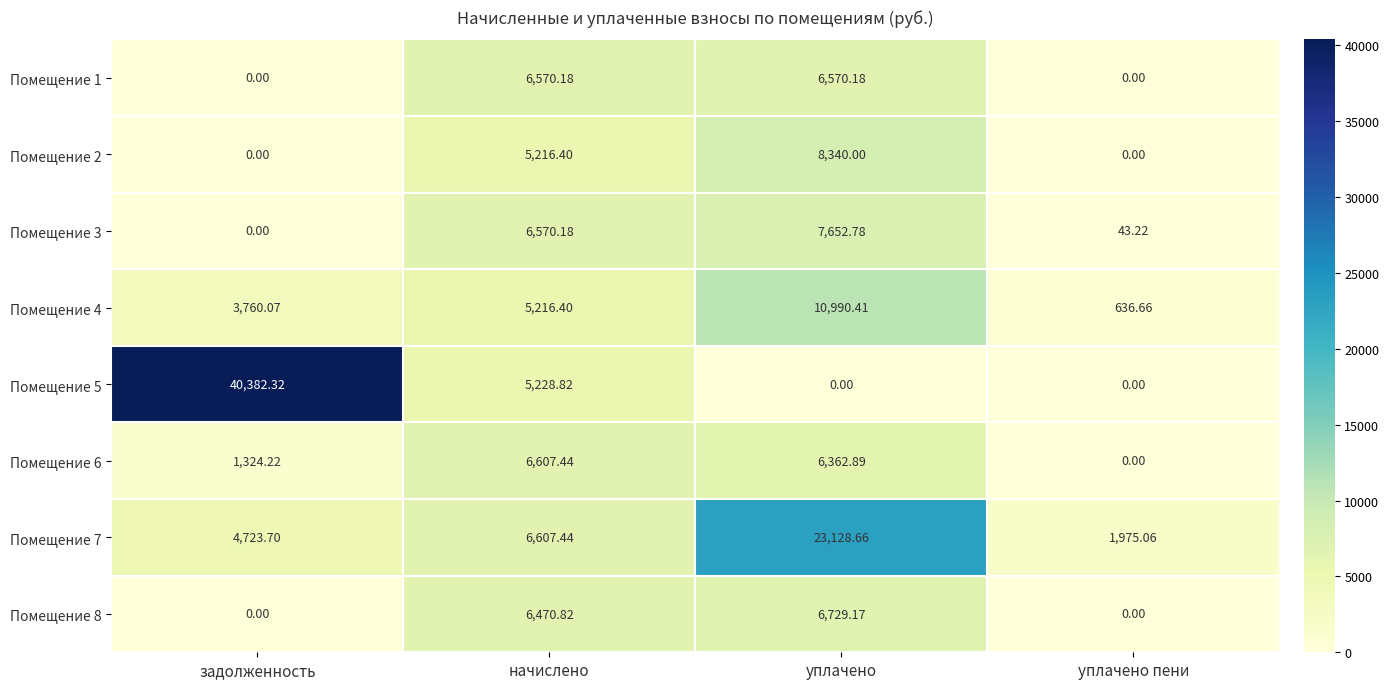

Which series changed the most between задолженность and уплачено?

Помещение 5